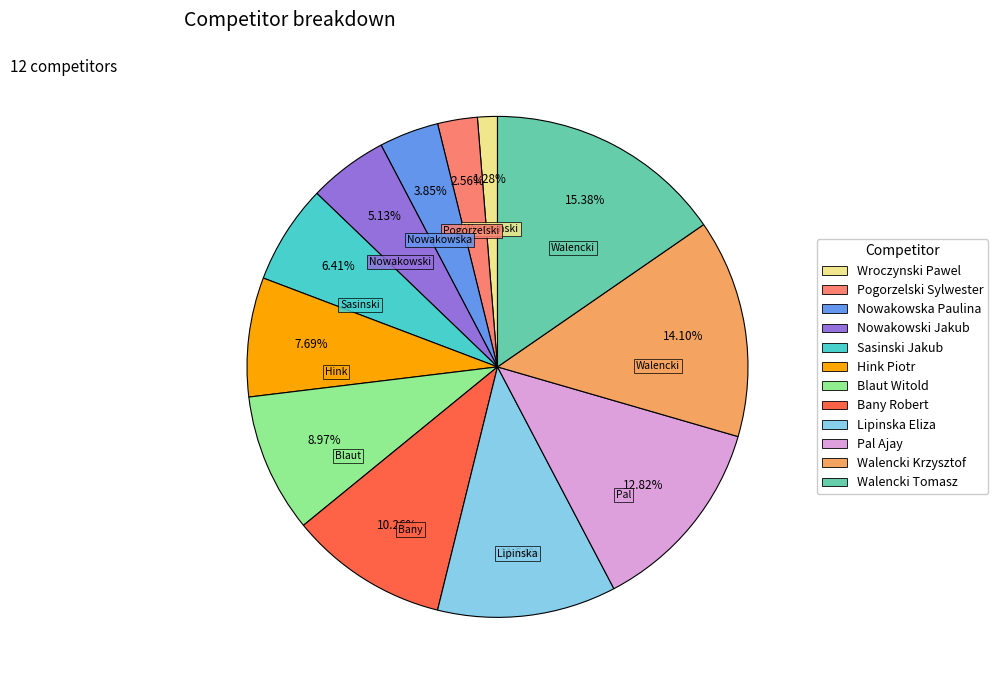

What percentage is the Sasinski Jakub slice, to the nearest percent?

6%